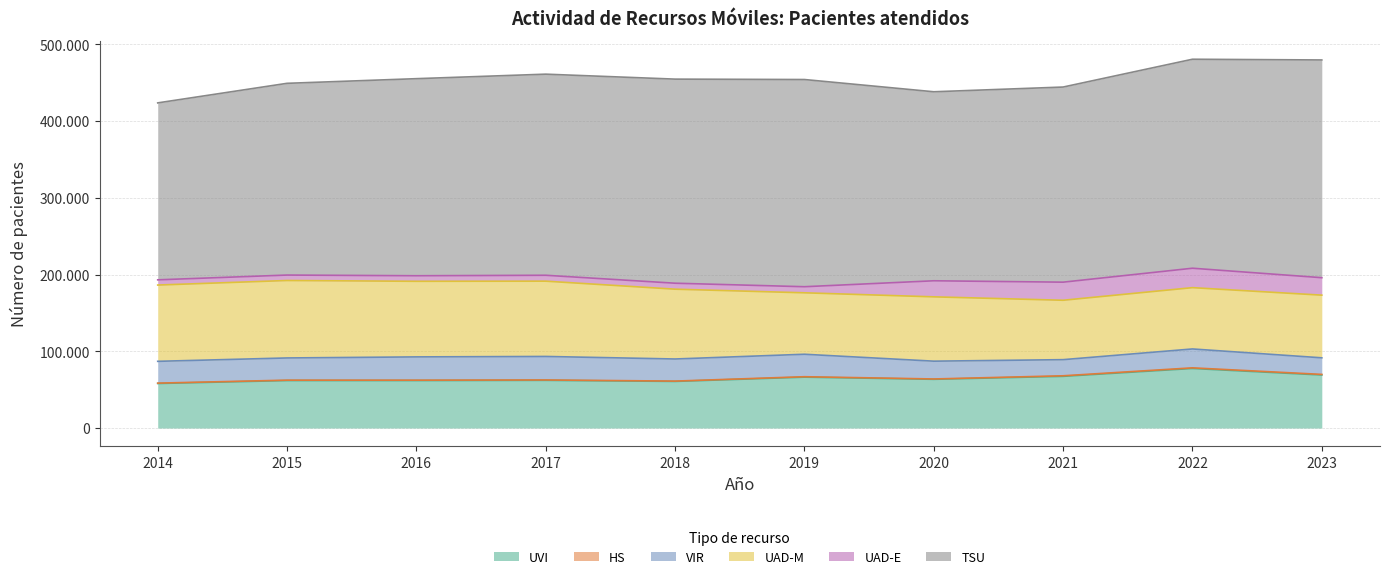

What is the difference between the highest and lowest values at 2021?

253591